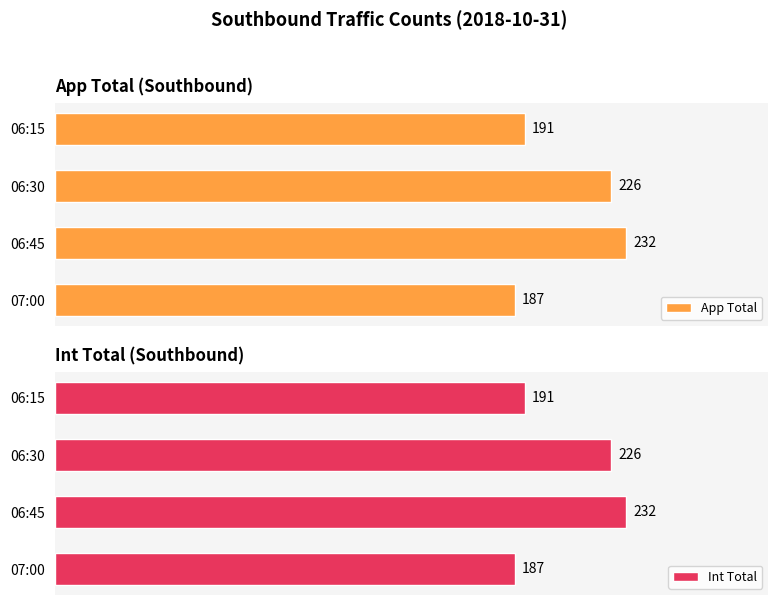

At which label does Int Total reach its minimum?

07:00